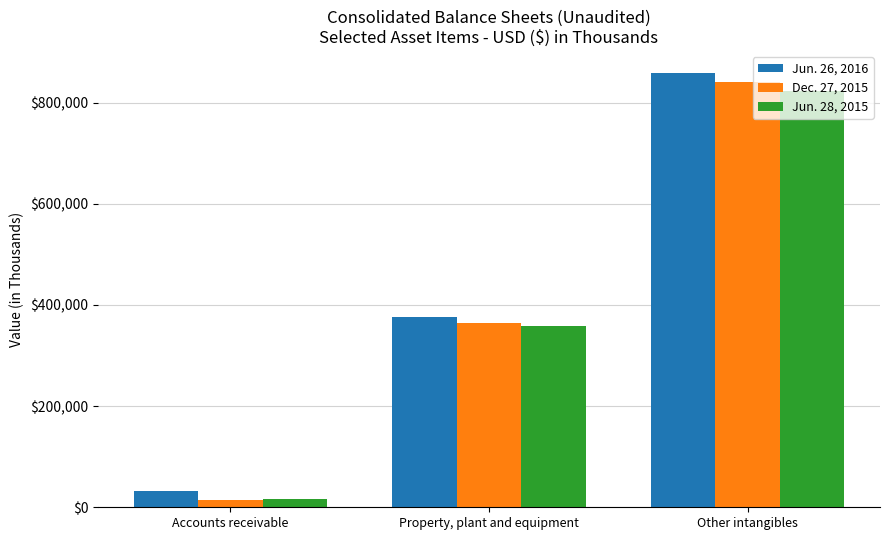

What is the difference between the maximum and minimum values in the Jun. 28, 2015 series?

807500